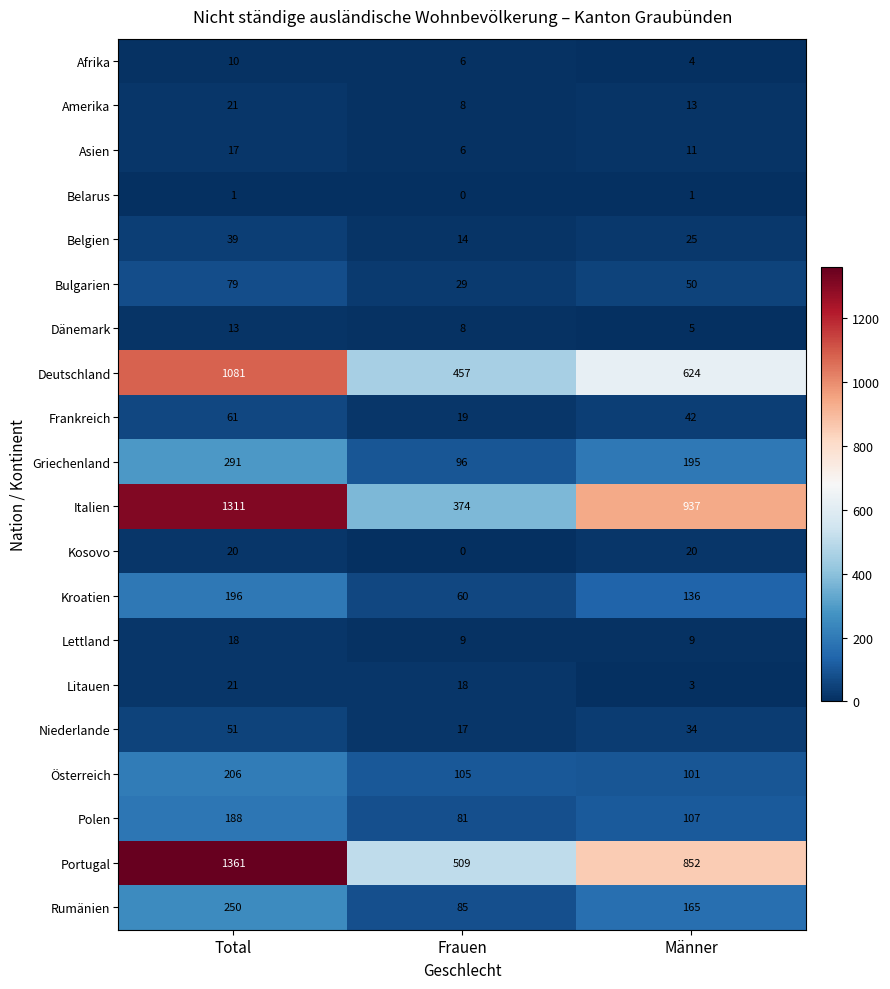

Which series has the widest spread of values?

Italien